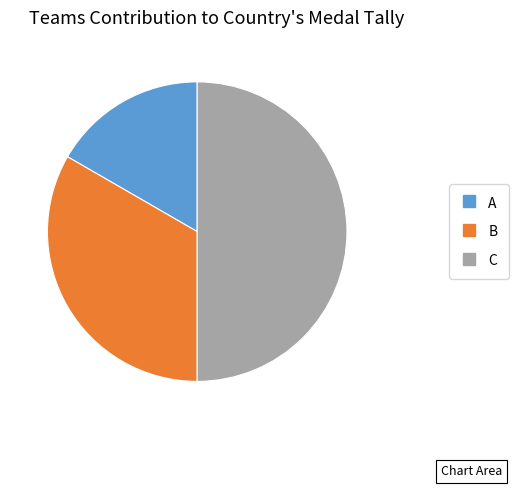

Approximately how many times larger is the value at B compared to C?

0.7